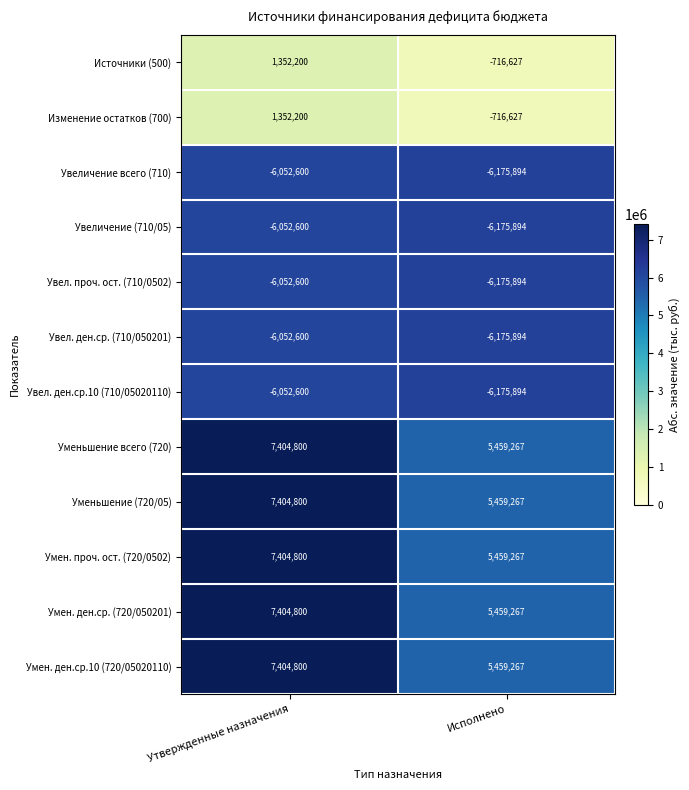

At which category does the chart reach its peak across all series?

Утвержденные назначения